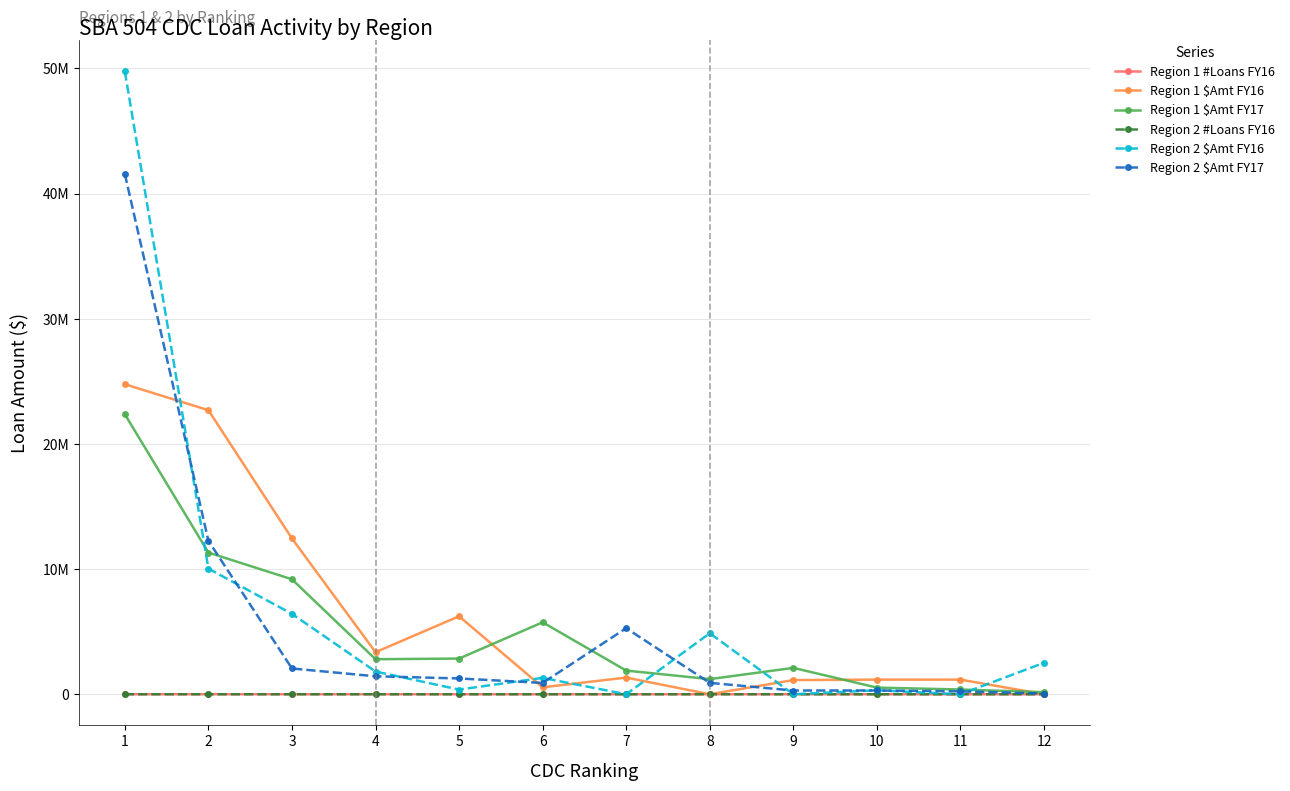

Where is Region 1 #Loans FY16 nearest to the value 24?

2